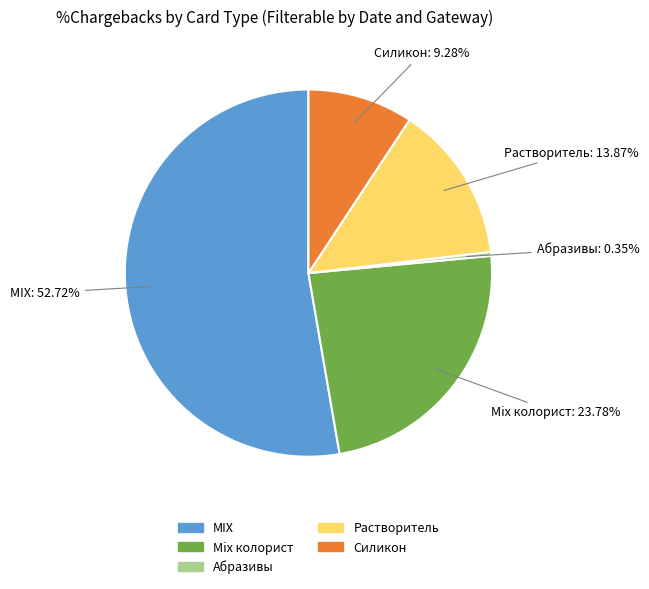

To the nearest percent, what is the combined percentage of Силикон and Абразивы?

10%